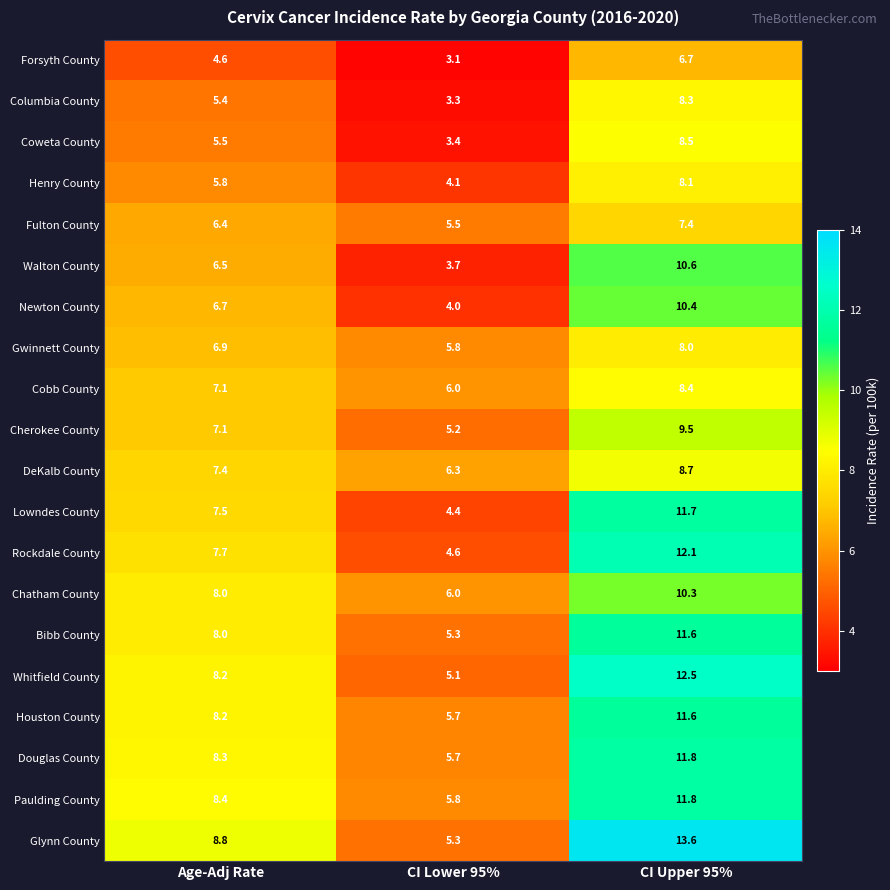

Which series has the largest total across all categories?

Glynn County